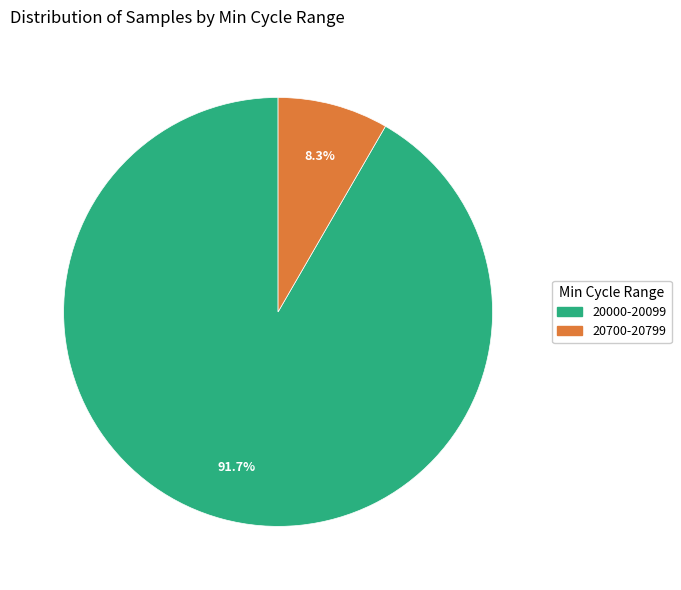

To the nearest percent, what is the average slice percentage?

50%